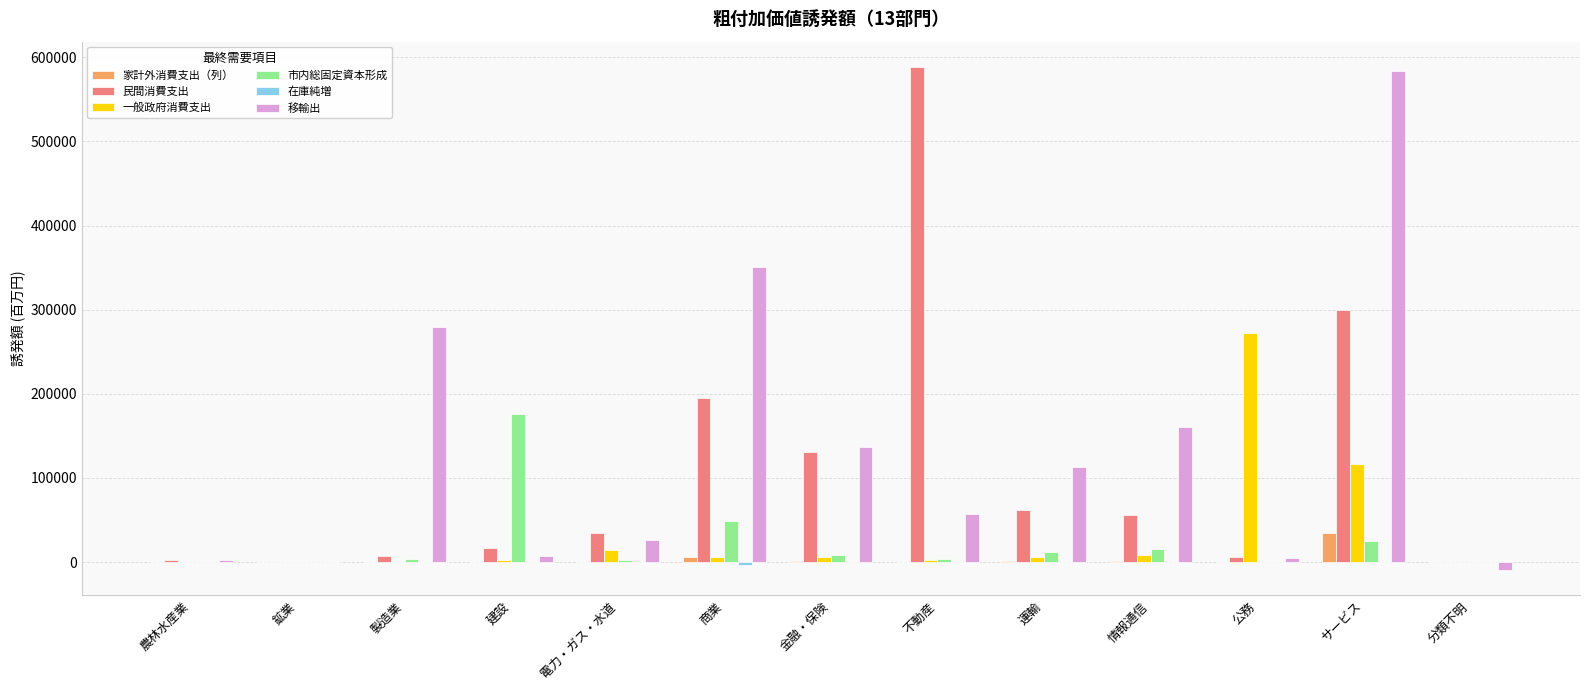

Which category has the highest value in the 移輸出 series?

サービス